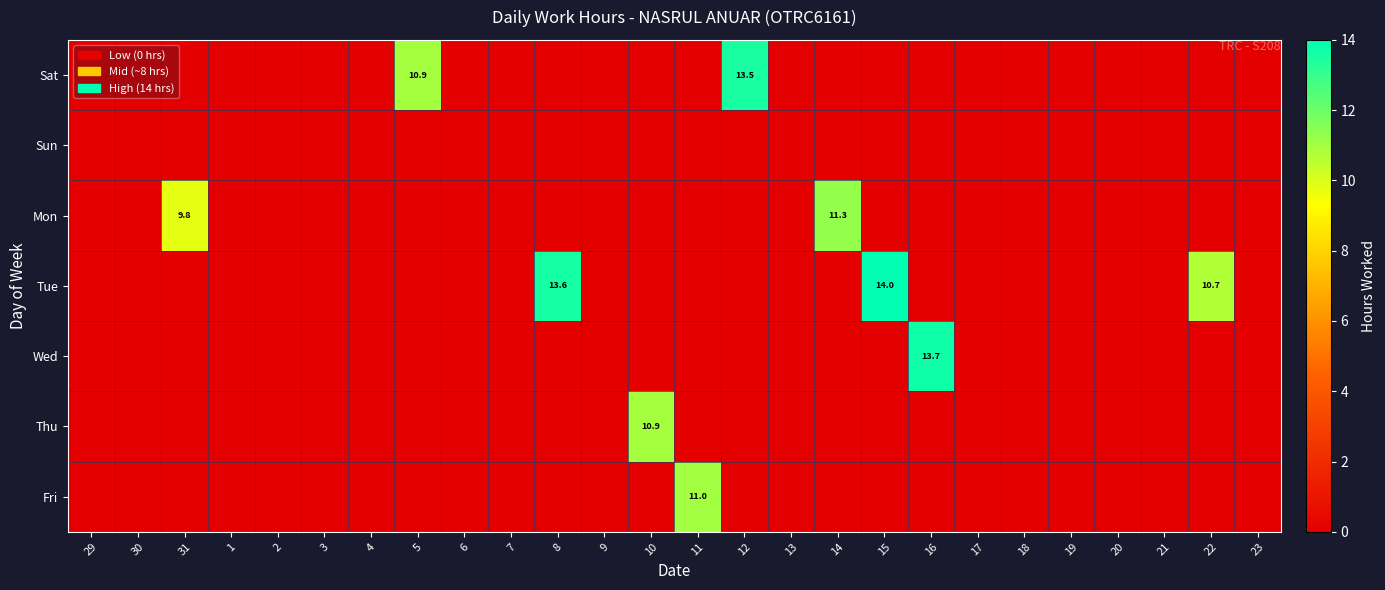

At 31, list the series in order from largest to smallest.

Mon, Sat, Sun, Tue, Wed, Thu, Fri